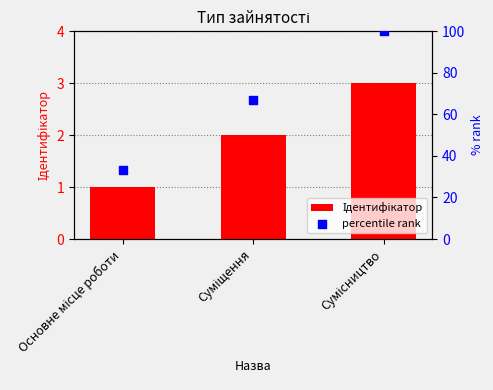

At how many categories does at least one series exceed 44?

2